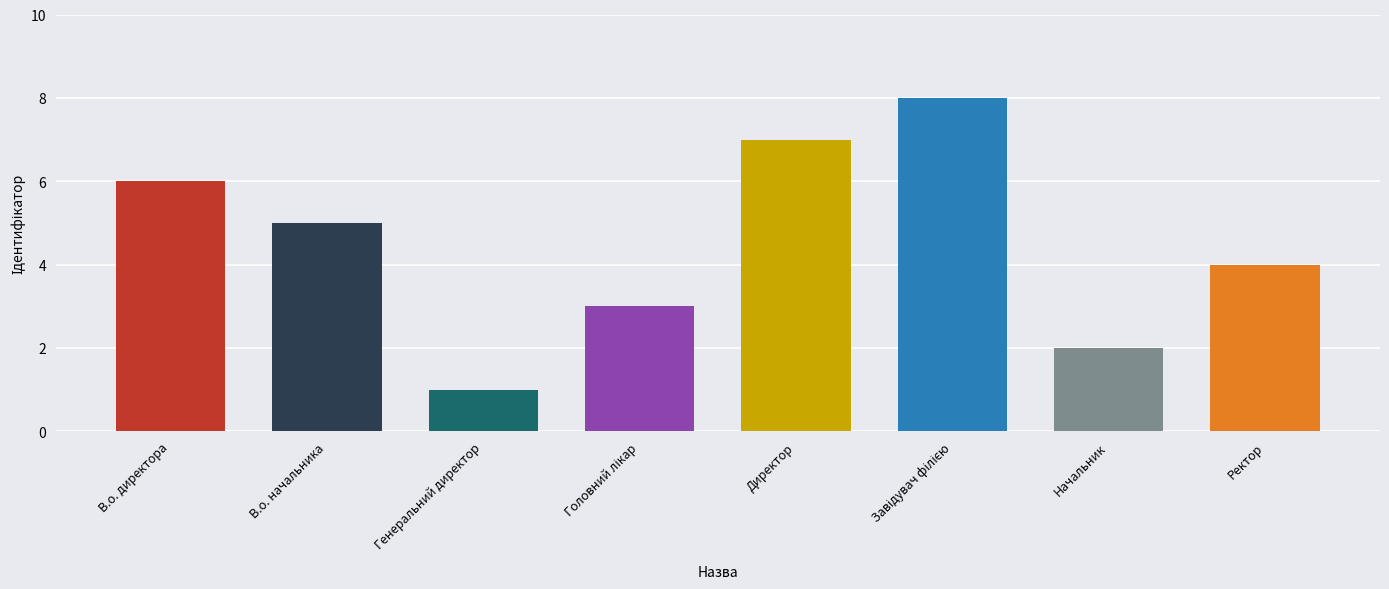

True or false: the data shows 1 at Генеральний директор.

True